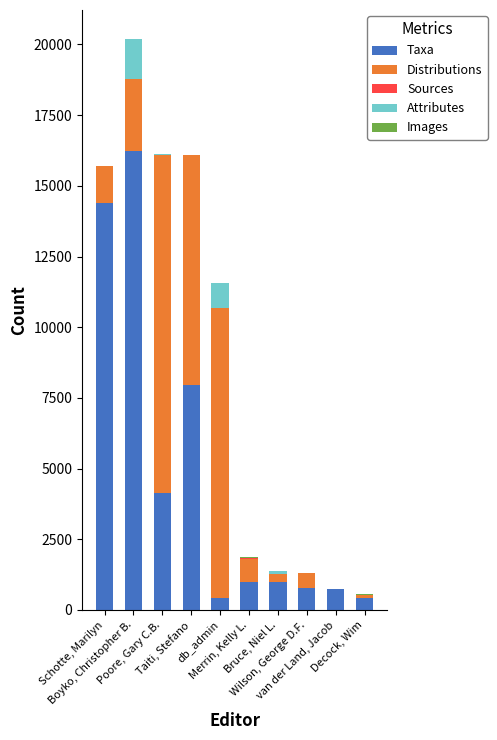

What is the highest value of the Taxa series?

16223